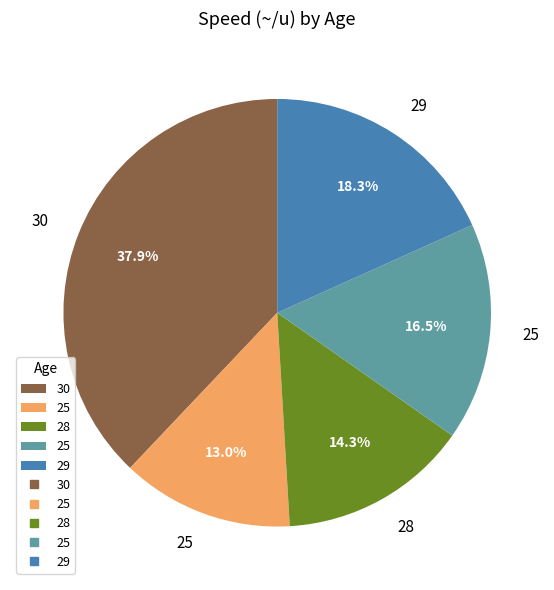

Is there any slice that represents more than half of the pie?

No